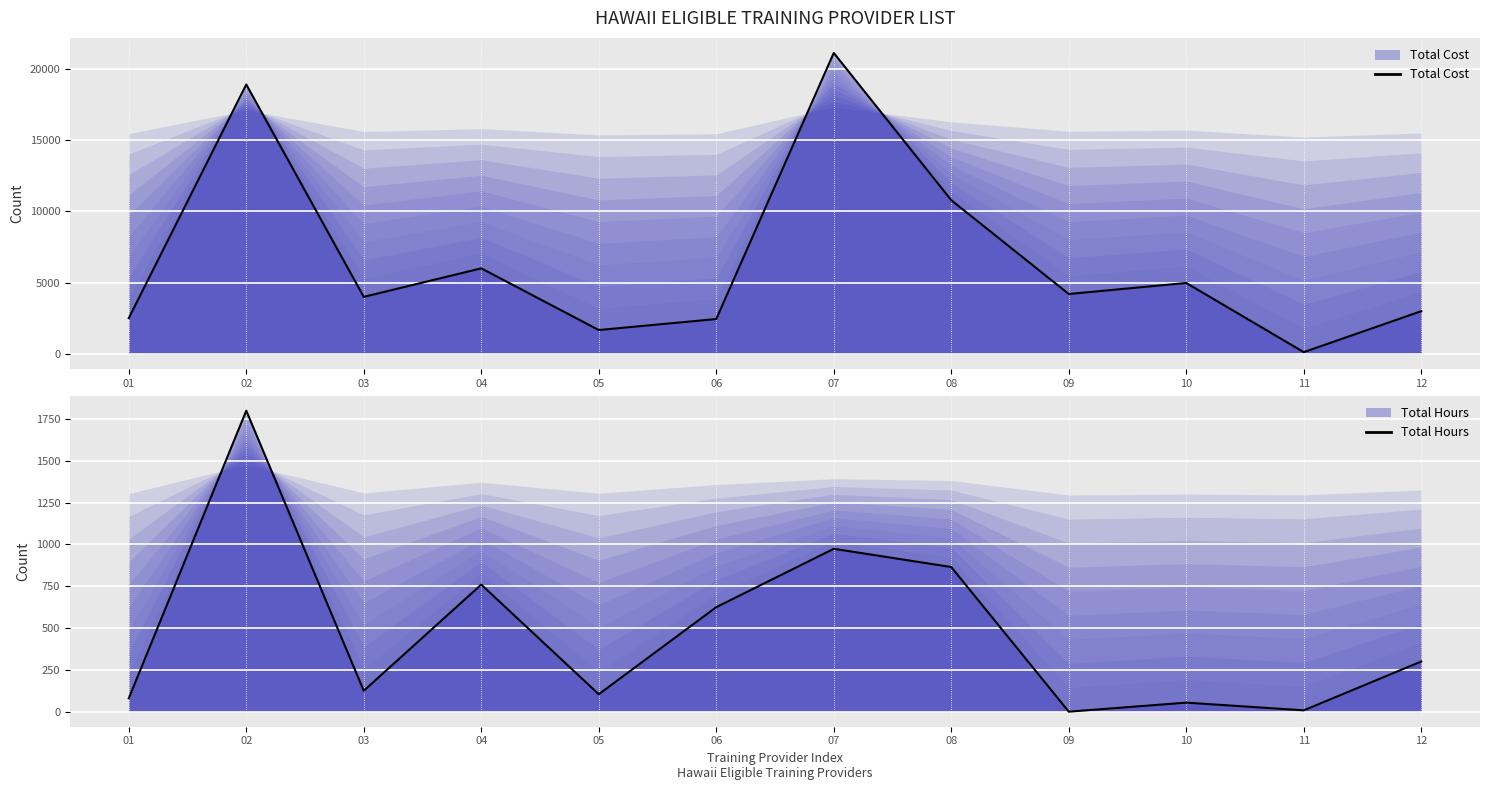

True or false: Total Cost has a value of 125.0 at 11.

True